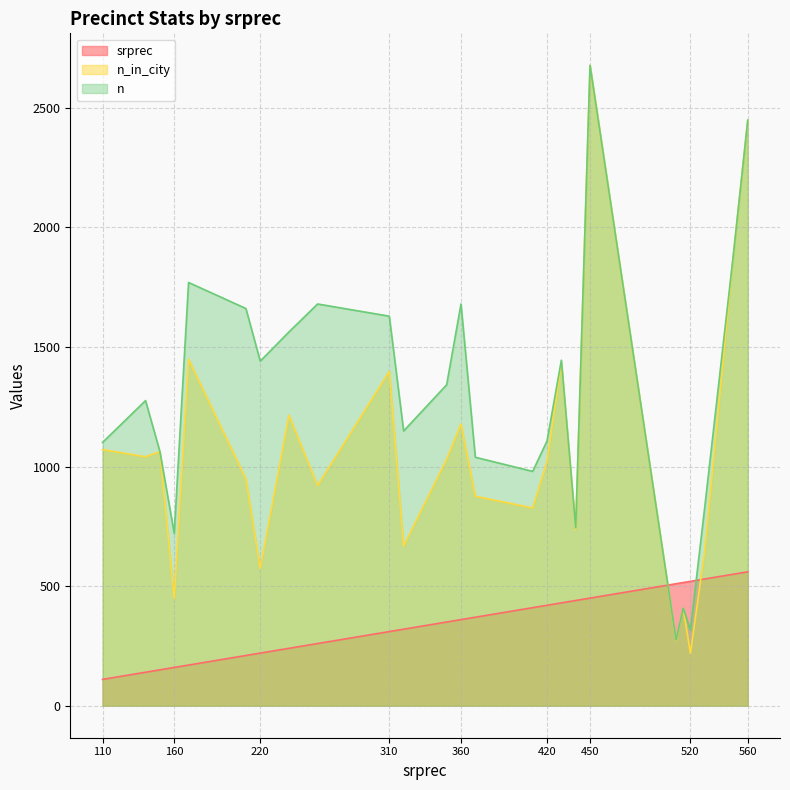

What is the total value across all series at 530?

2007